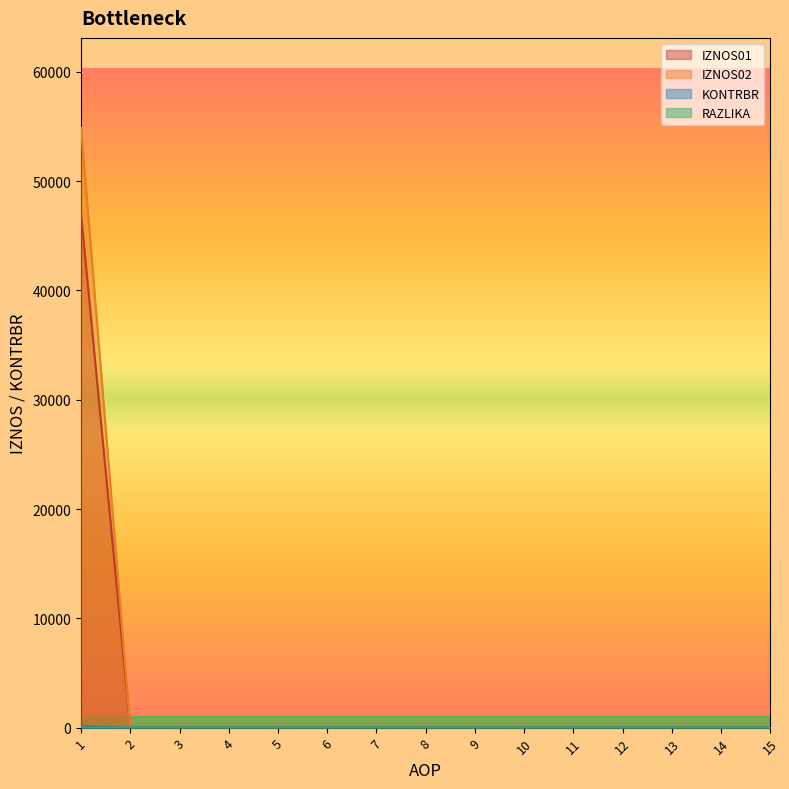

True or false: RAZLIKA has a value of 0.0 at 11.

True